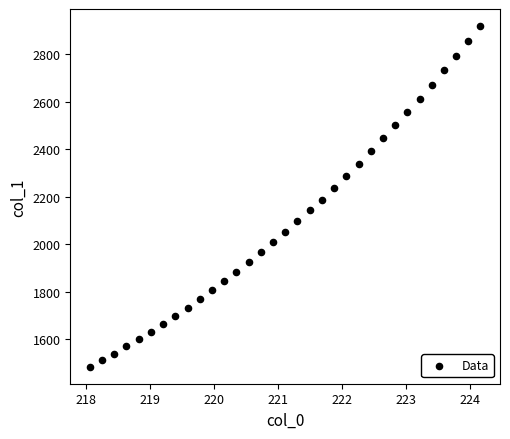

What is the range of Y values (max minus min)?

1433.7